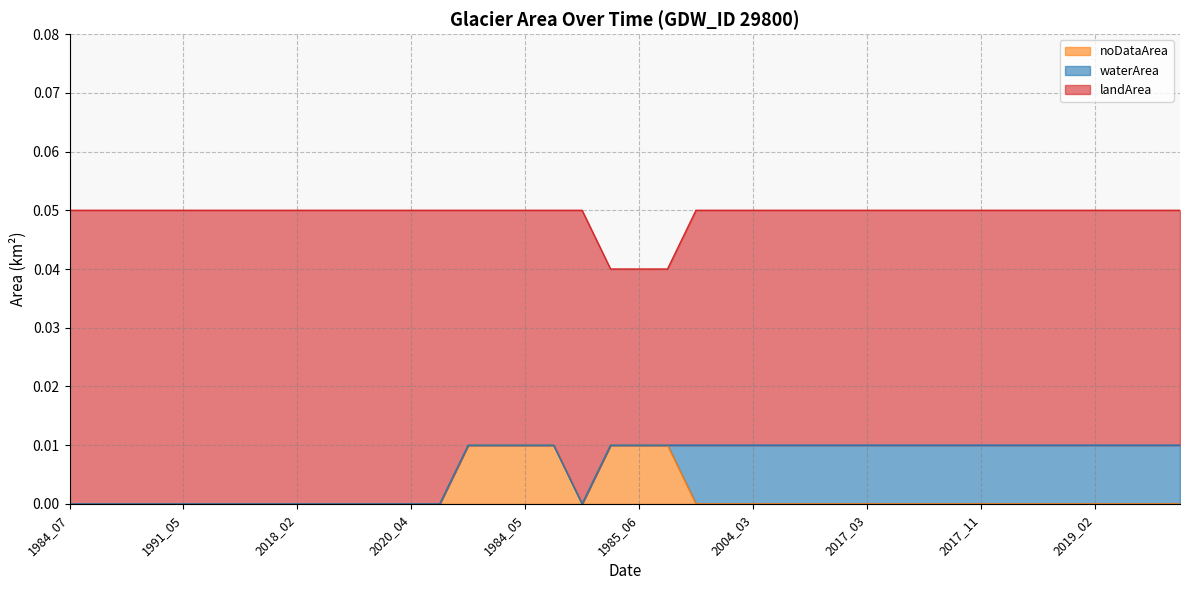

Count the number of data series in this chart.

3